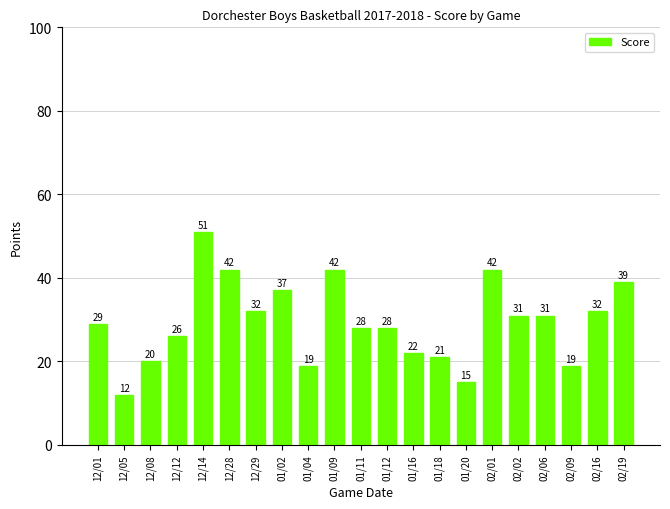

Which label corresponds to the smallest value in the chart?

12/05